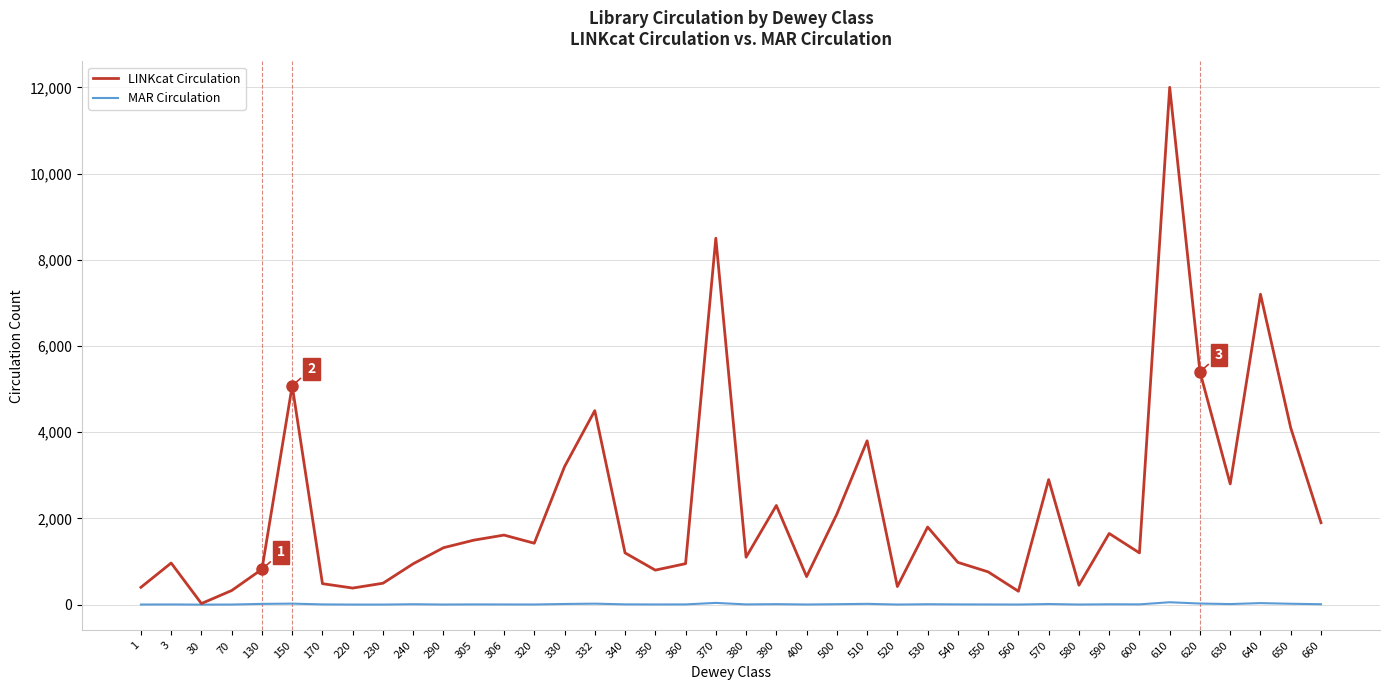

Which series has the largest total across all categories?

LINKcat Circulation